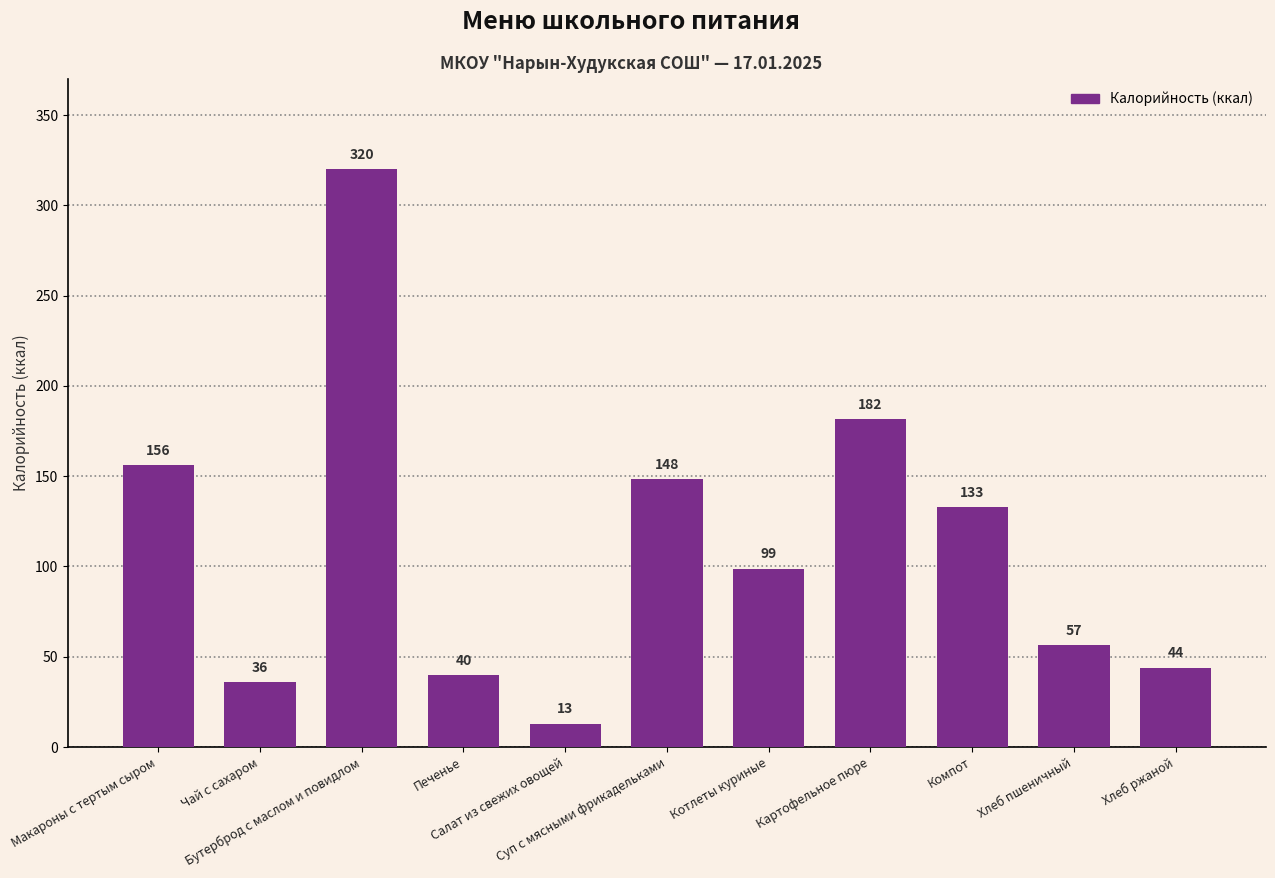

What is the average value?

111.6